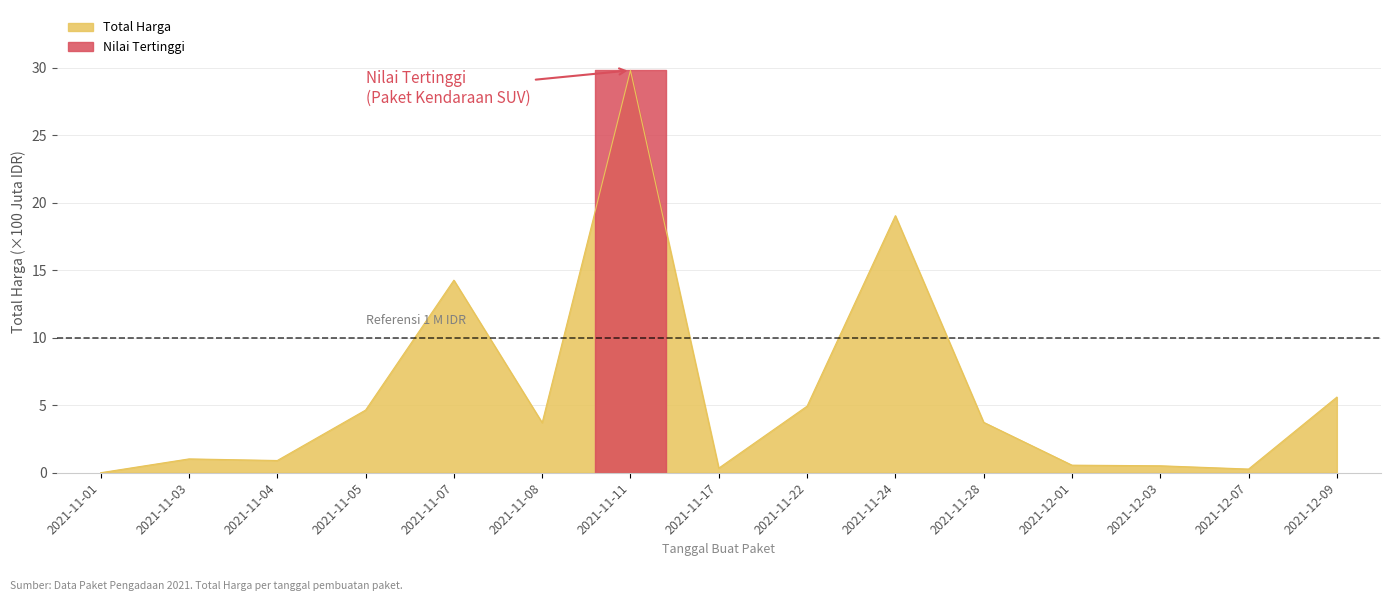

The chart shows a value of 19.0 at 2021-11-24. True or false?

True